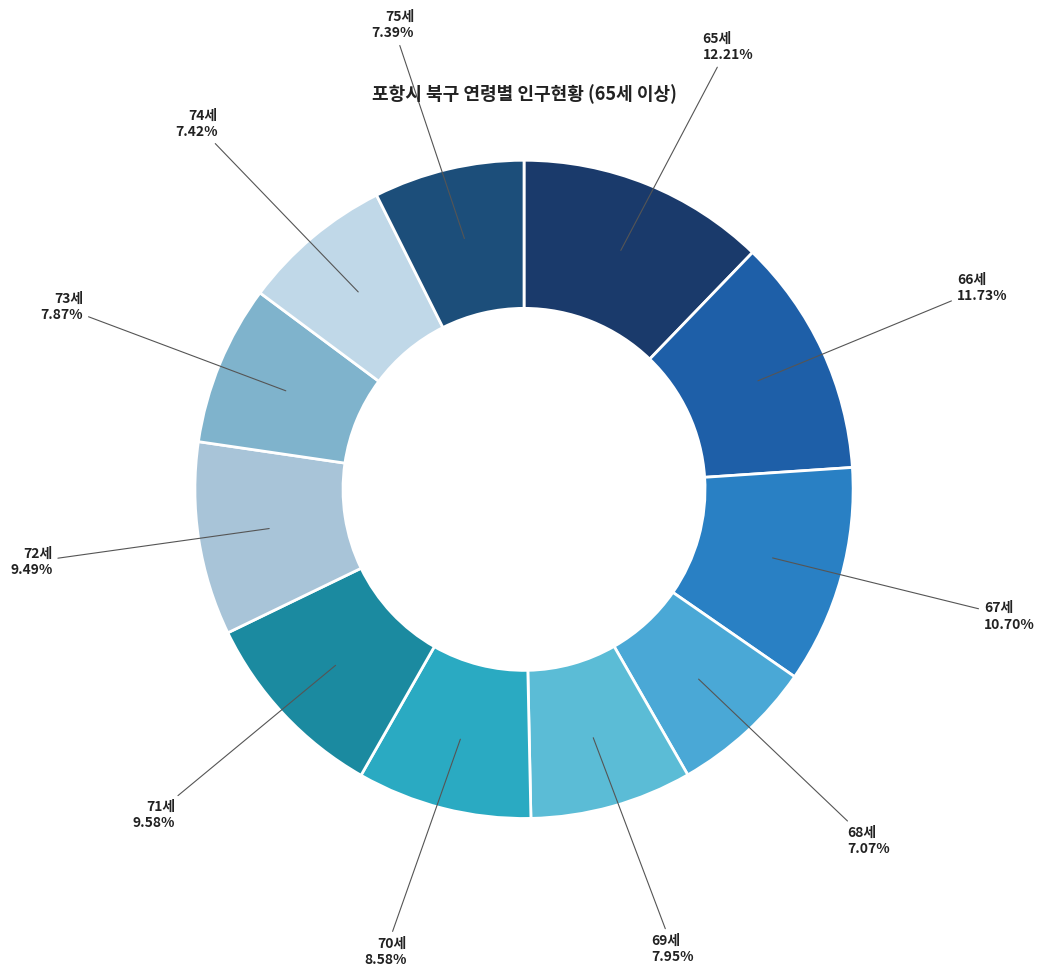

To the nearest percent, what is the difference between the largest and smallest slice percentages?

5%